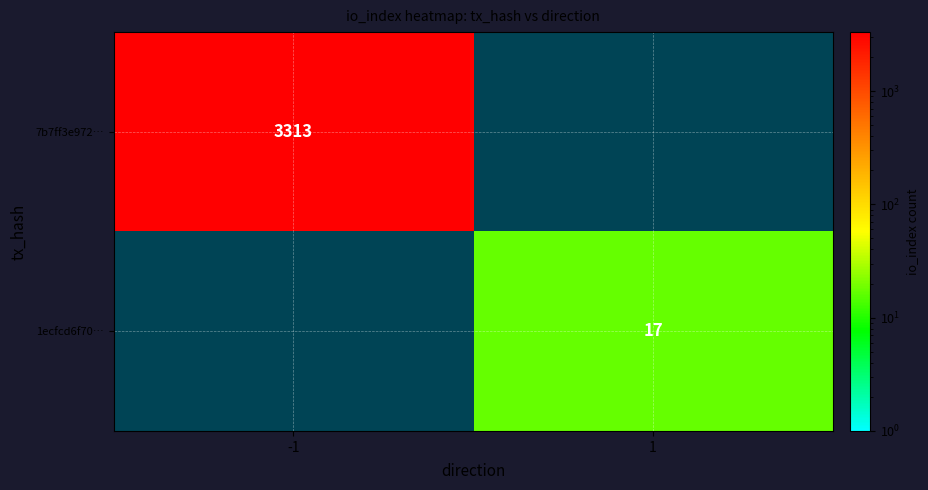

Is it true that 7b7ff3e972… equals 3313 at -1?

True